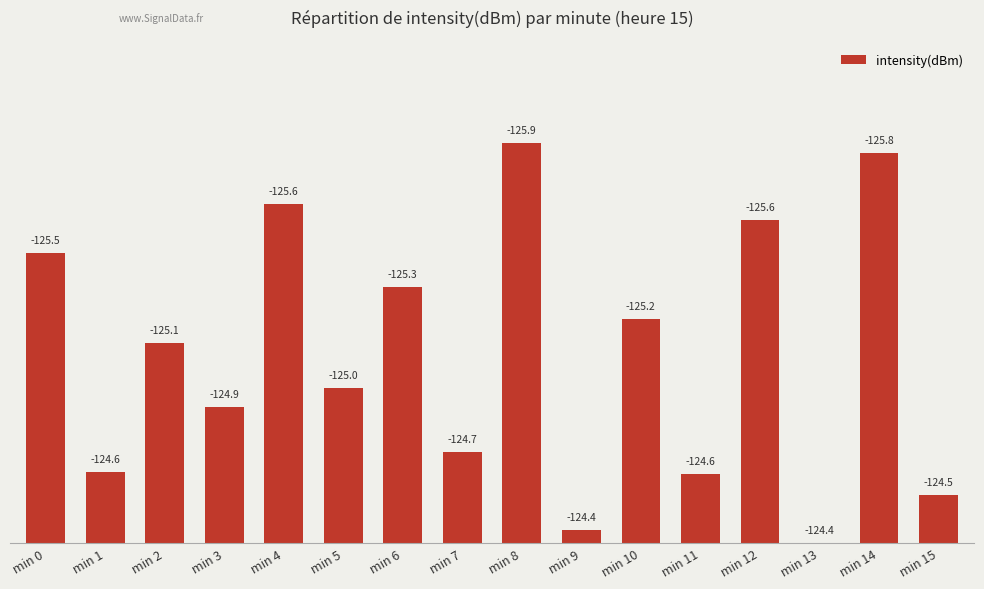

Which label corresponds to the largest value in the chart?

min 8